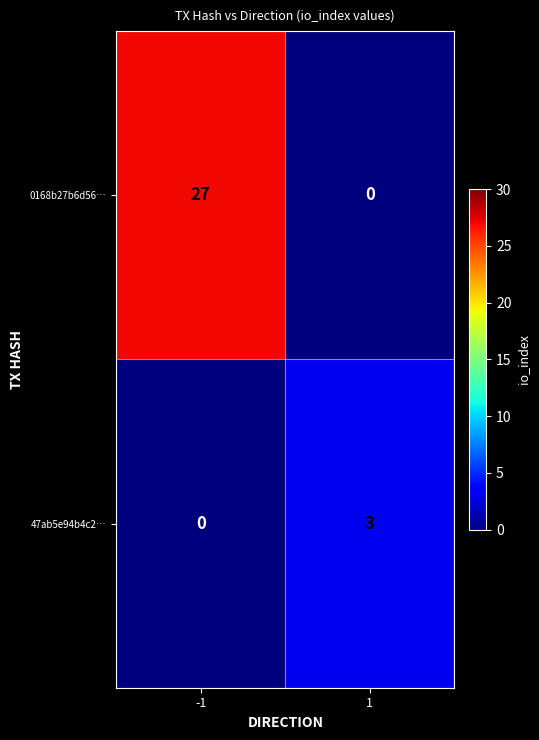

Rank the series by their maximum value, from lowest to highest.

47ab5e94b4c2…, 0168b27b6d56…